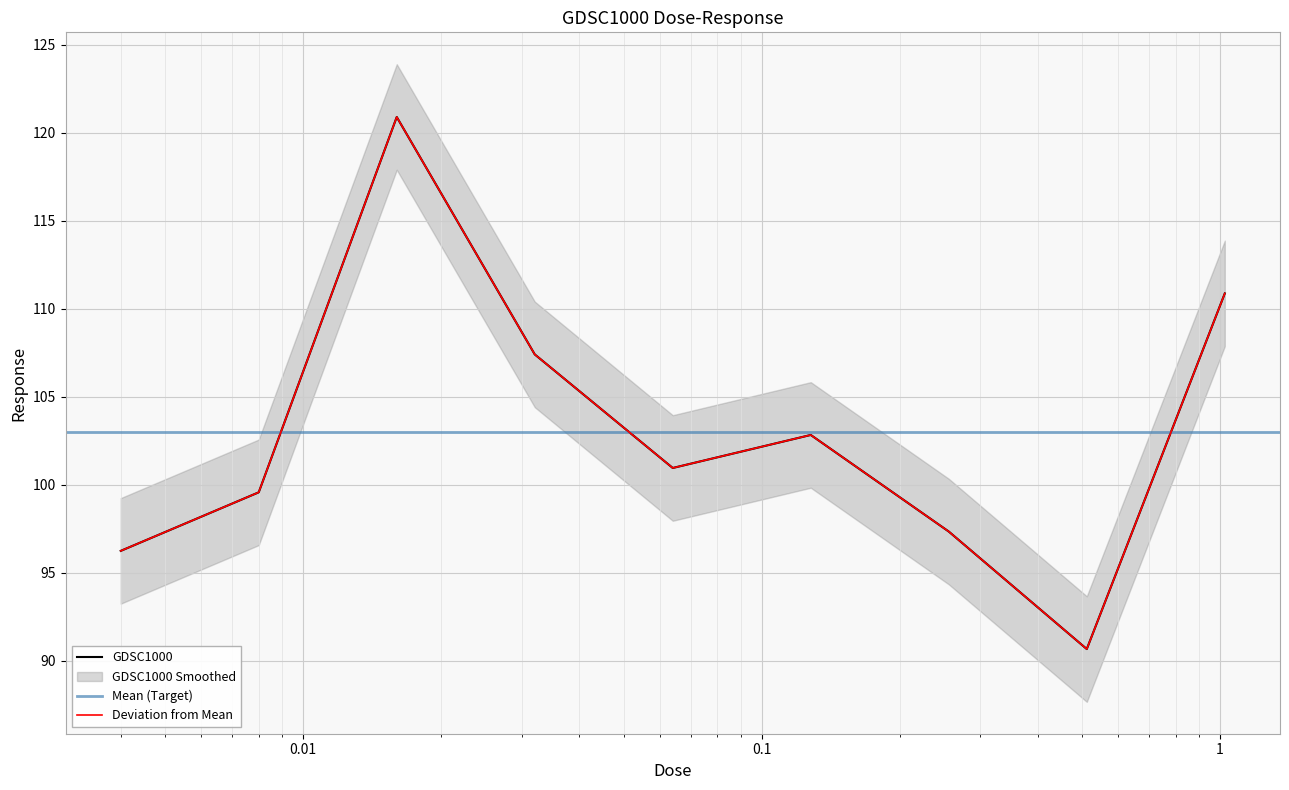

Reading left to right, what are all the values shown in this chart?

96.2	99.6	120.9	107.4	101.0	102.8	97.3	90.7	110.9